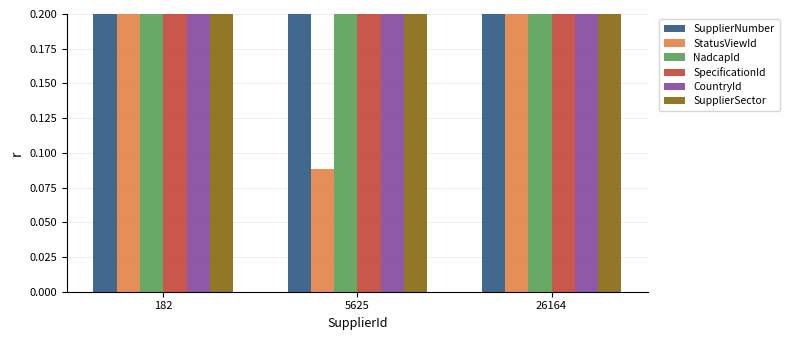

What is the value of the NadcapId bar at the 3rd from the left?

1.0